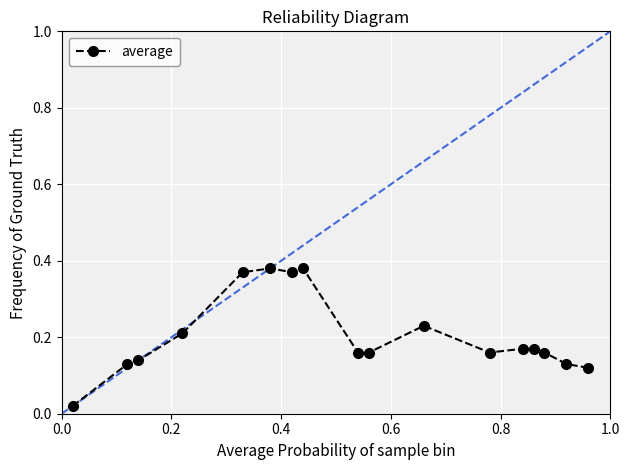

What is the sum of all values?

3.5